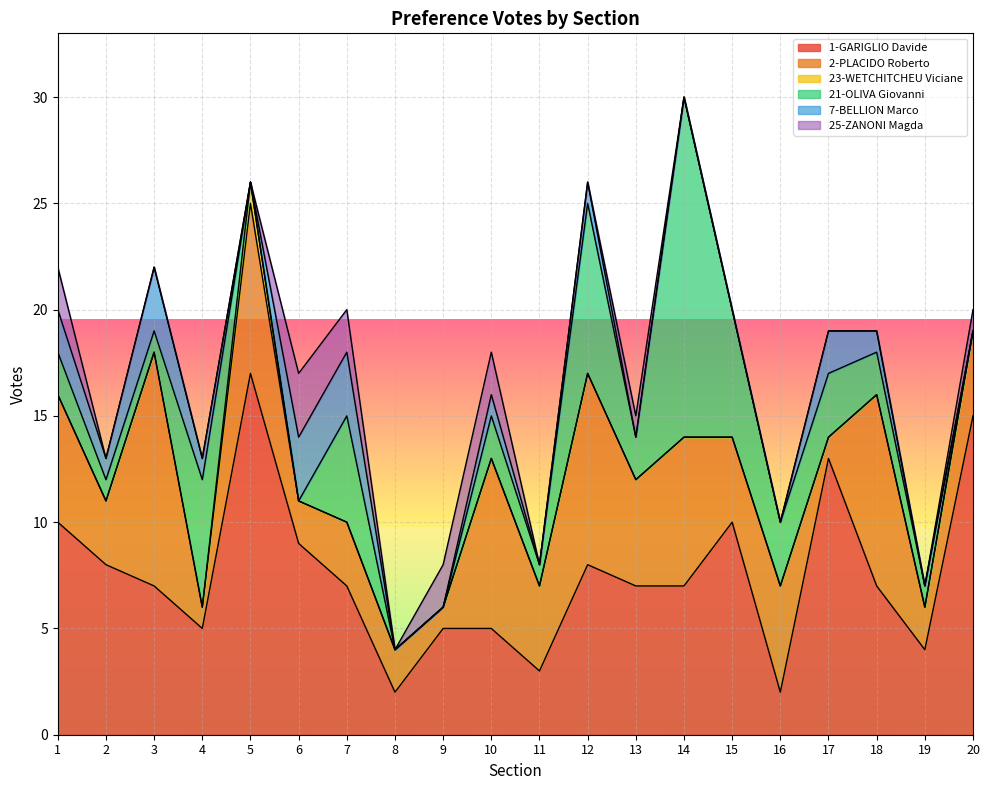

What value does the 25-ZANONI Magda series have at 1?

2